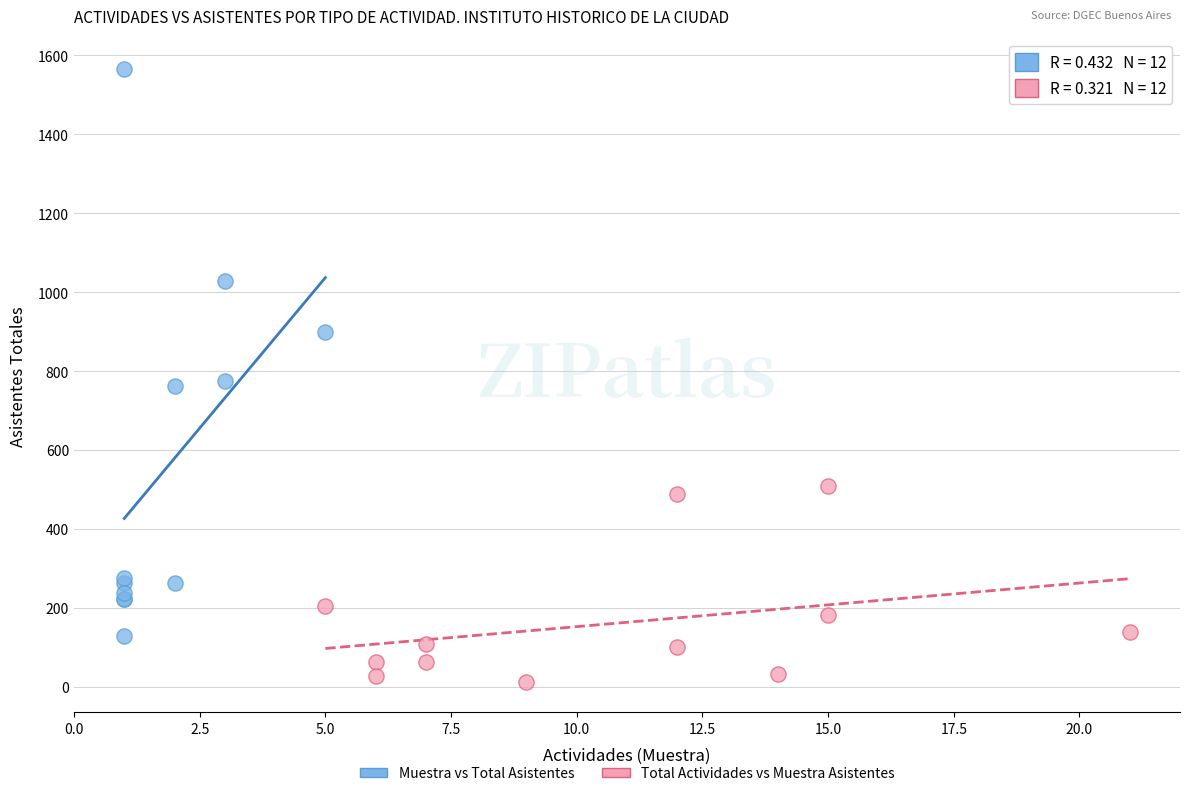

Which series contains the highest Y value?

Muestra vs Total Asistentes